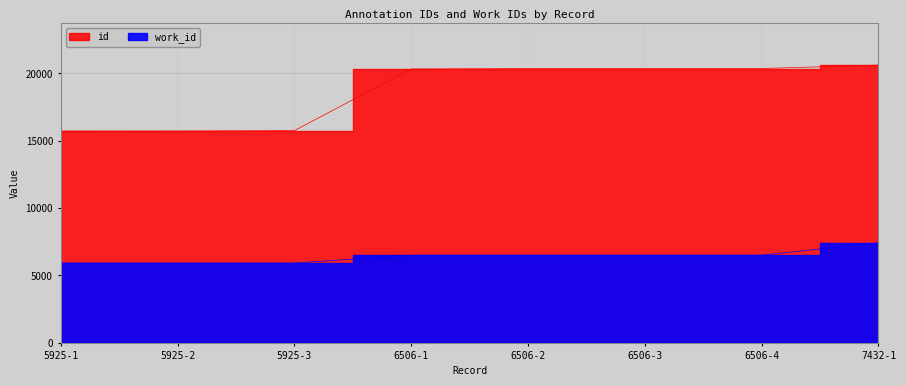

What is the difference between the maximum and minimum values in the id series?

4898